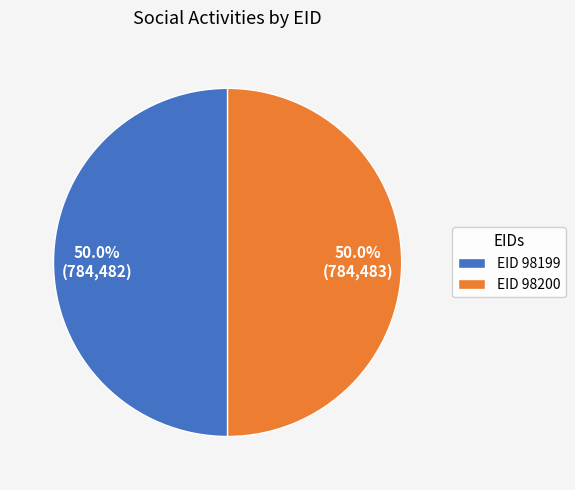

Approximately how many times larger is the value at EID 98199 compared to EID 98200?

1.0